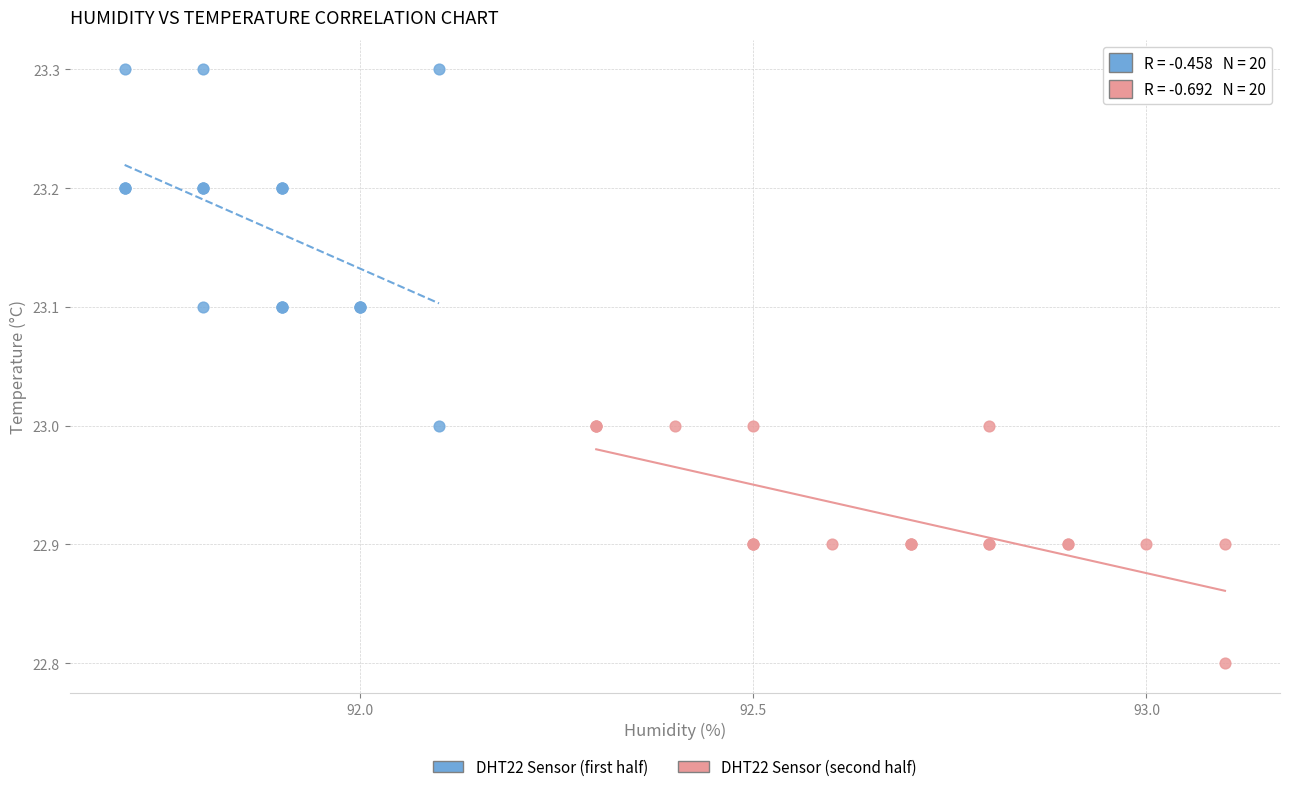

Which series contains the lowest Y value?

DHT22 Sensor (second half)